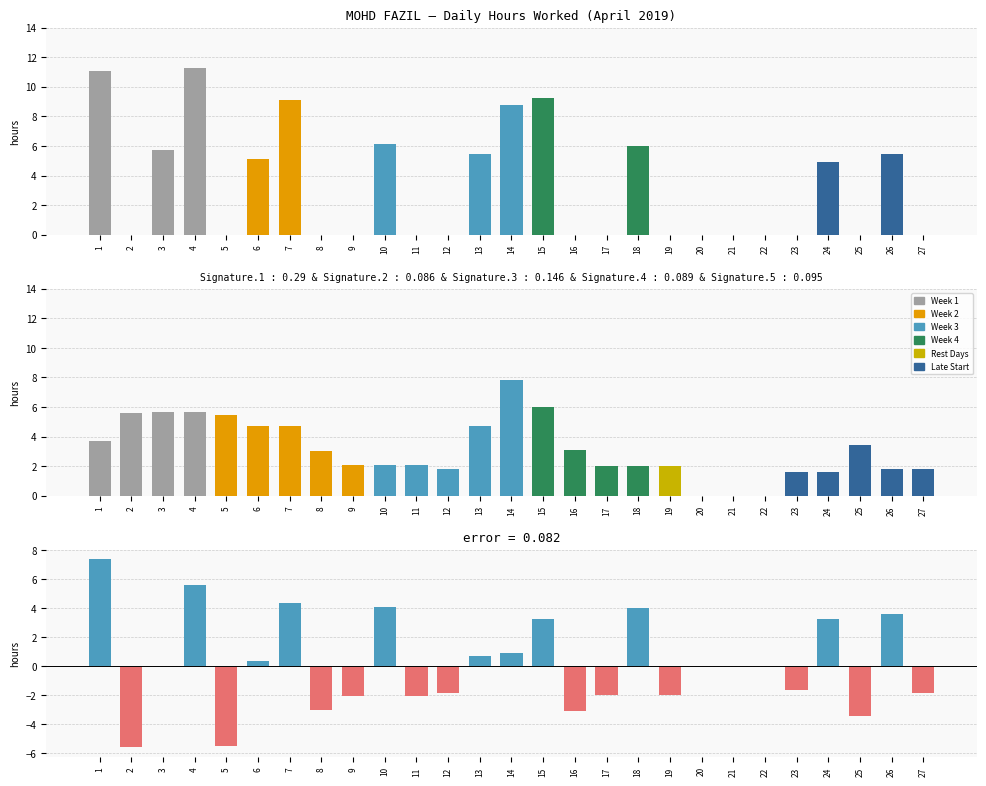

Which series has the largest total across all categories?

Hours Worked